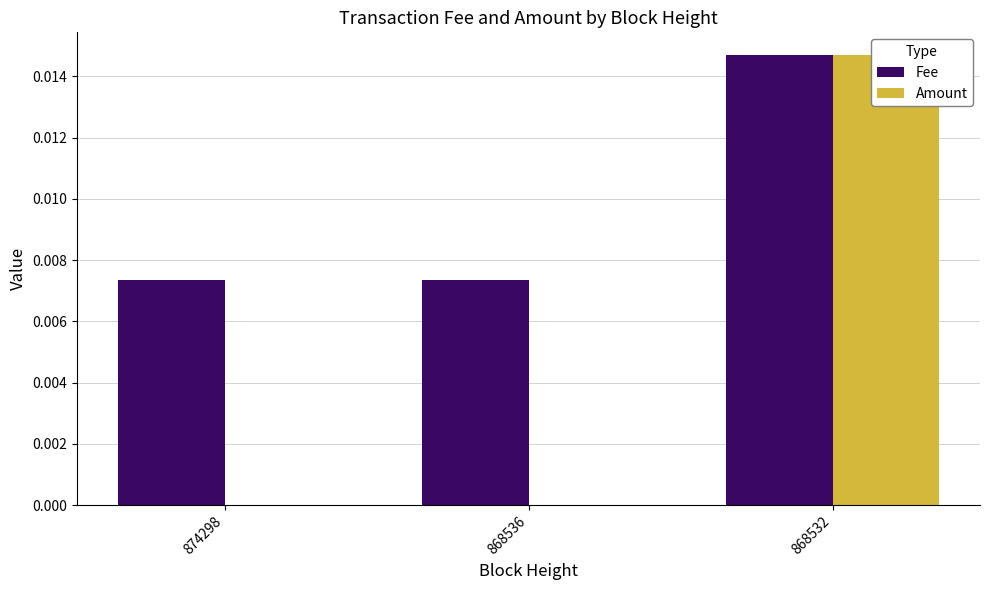

Rank the series by their maximum value, from highest to lowest.

Fee, Amount